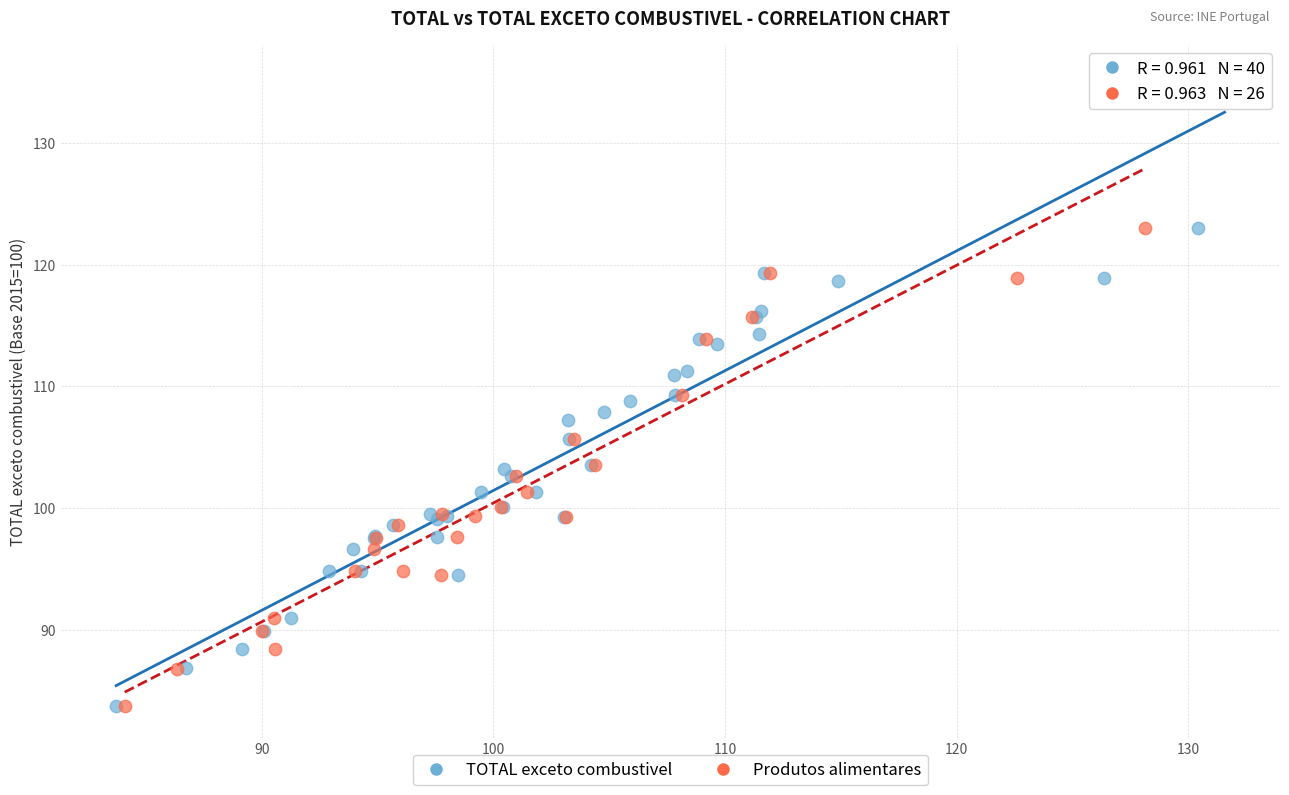

Which series contains the highest Y value?

TOTAL exceto combustivel